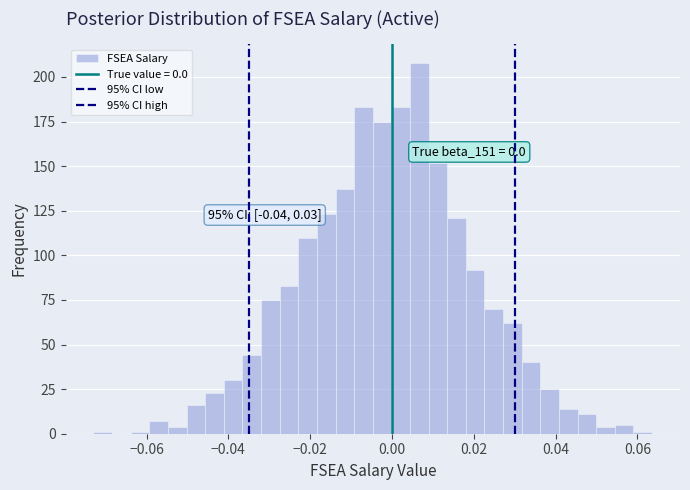

Read against the x-axis, roughly where is the centre of the tallest bar?

0.006